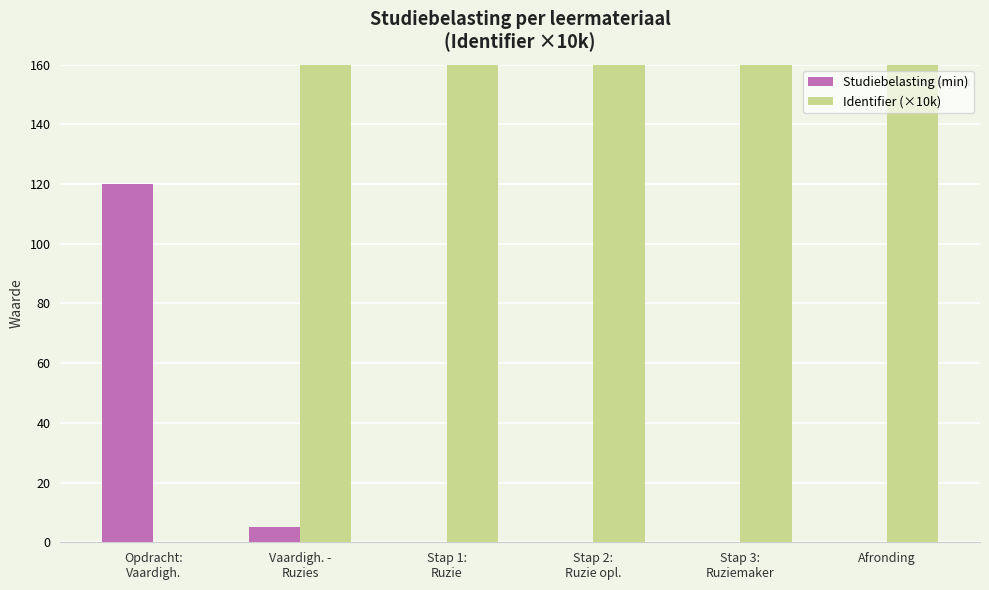

What is the difference between the highest and lowest values at Stap 3:
Ruziemaker?

615.0